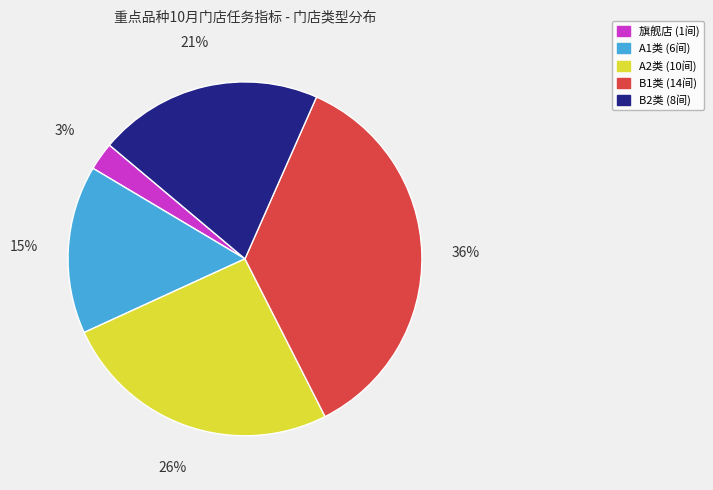

Does any single category account for the majority?

No